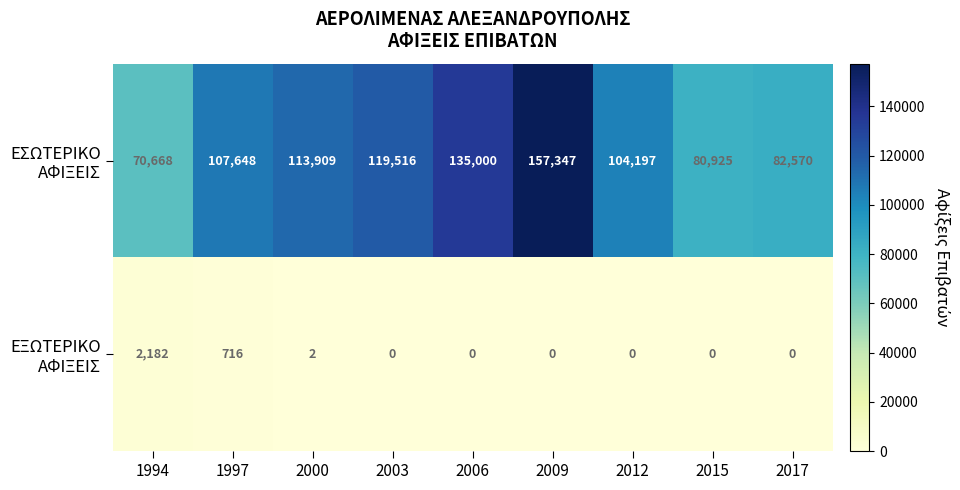

How many data points does each series have?

9